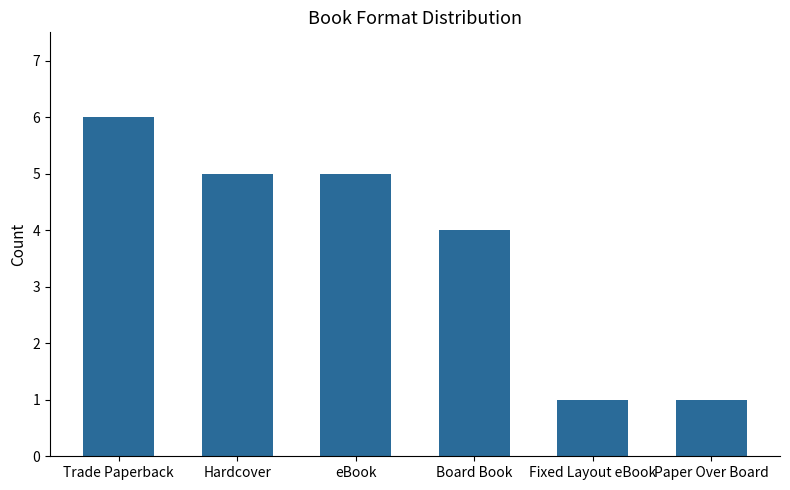

What is the smallest value displayed?

1